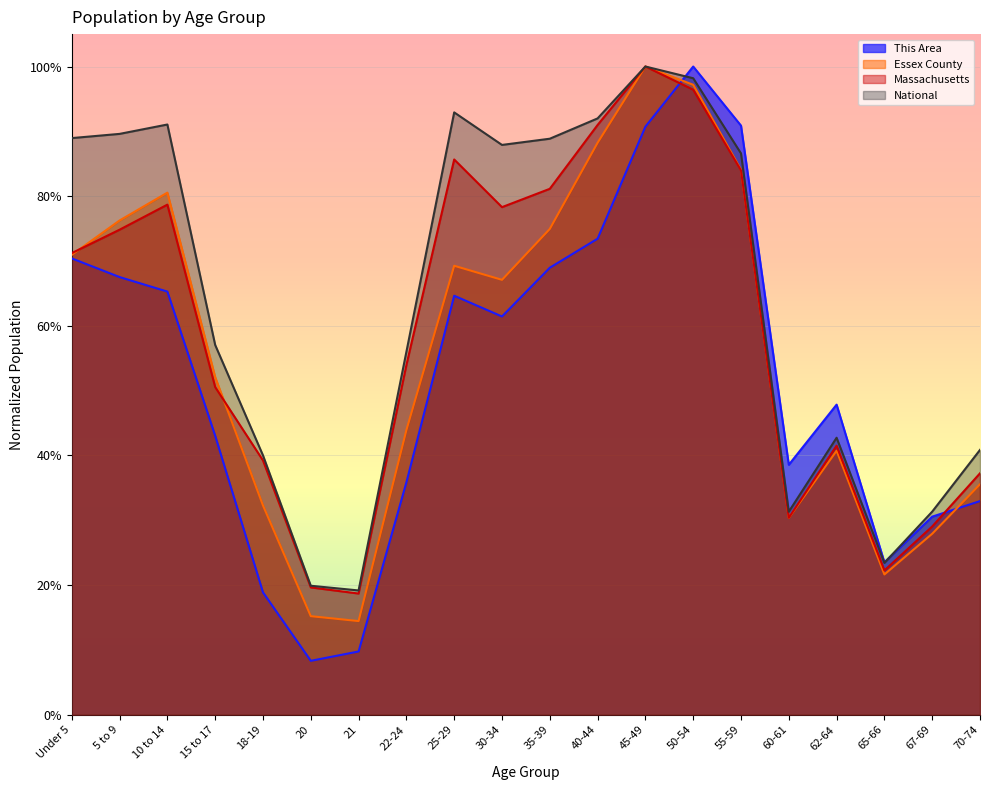

Where is the first local minimum for Essex County?

21